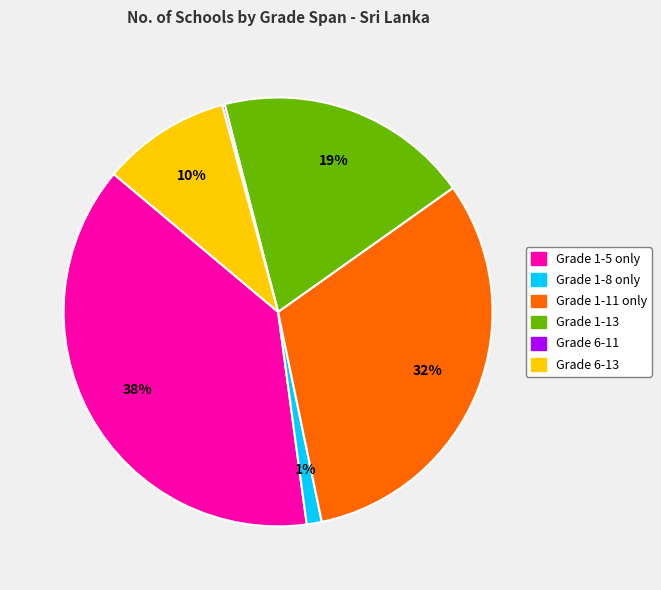

To the nearest percent, what is the difference between the Grade 6-13 and Grade 1-8 only slice percentages?

9%